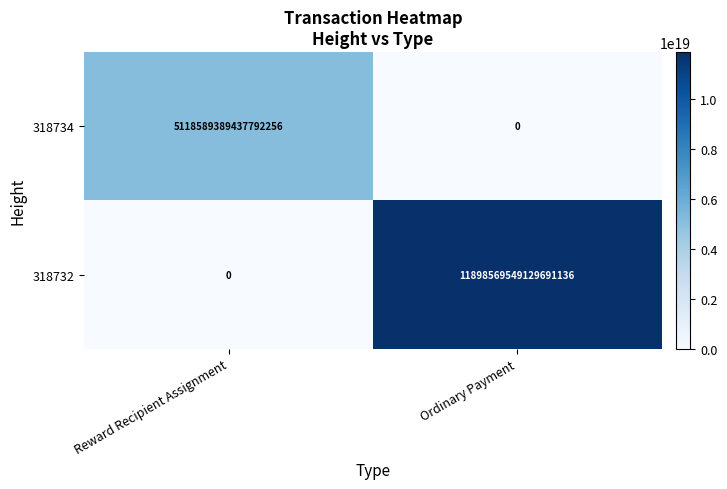

At which label does 318734 reach its peak?

Reward Recipient Assignment